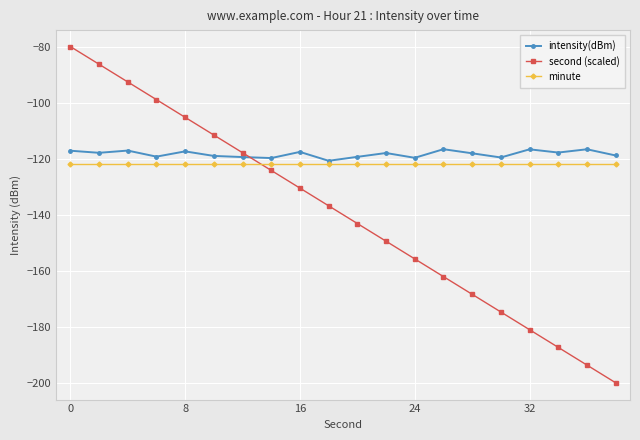

List the series in order of their overall mean, highest first.

intensity(dBm), minute, second (scaled)